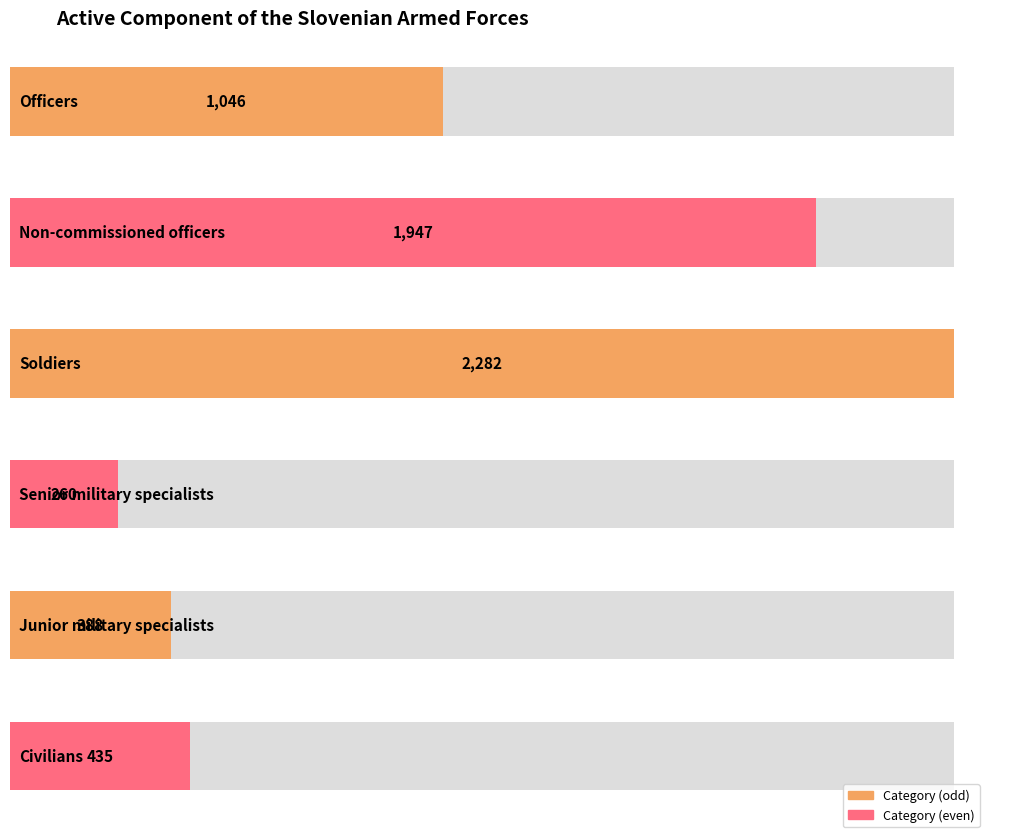

The chart shows a value of 434 at Senior military specialists. True or false?

False